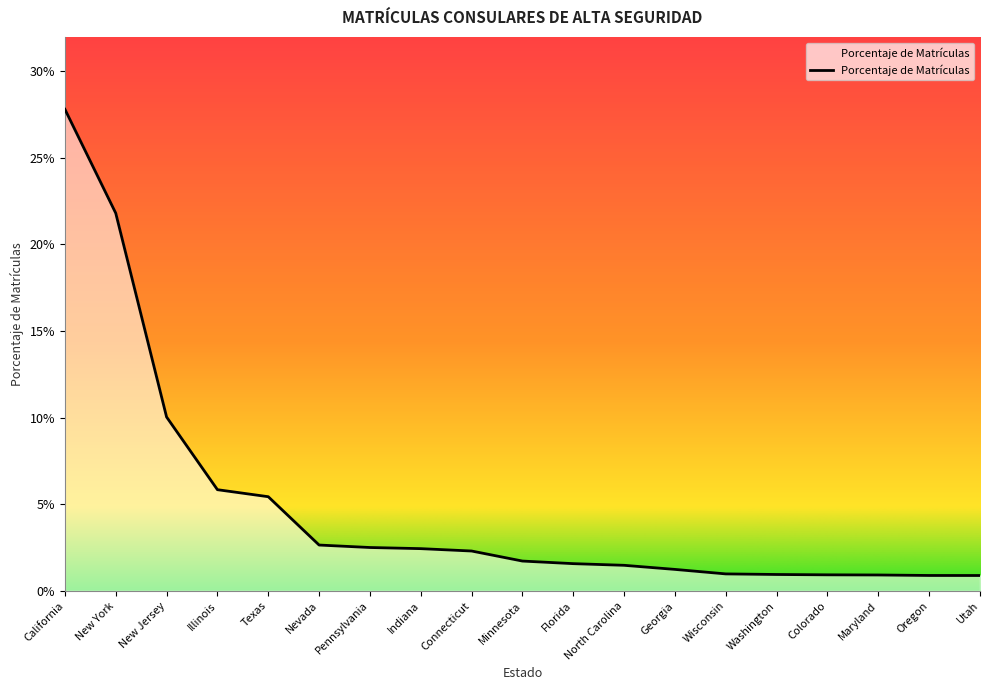

Is this an area chart (filled region under the line)?

Yes